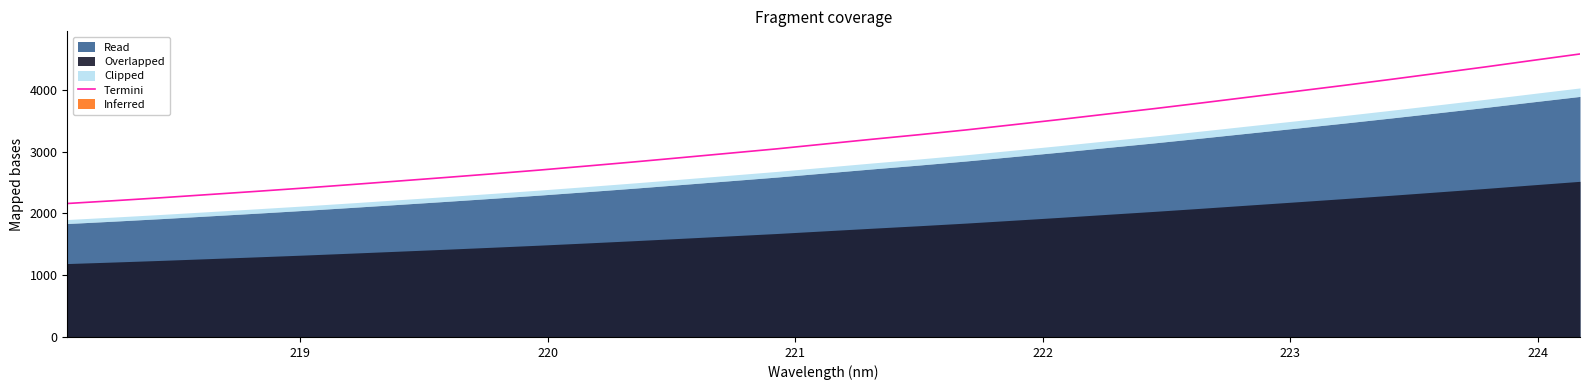

Count the number of values greater than 3121.

17